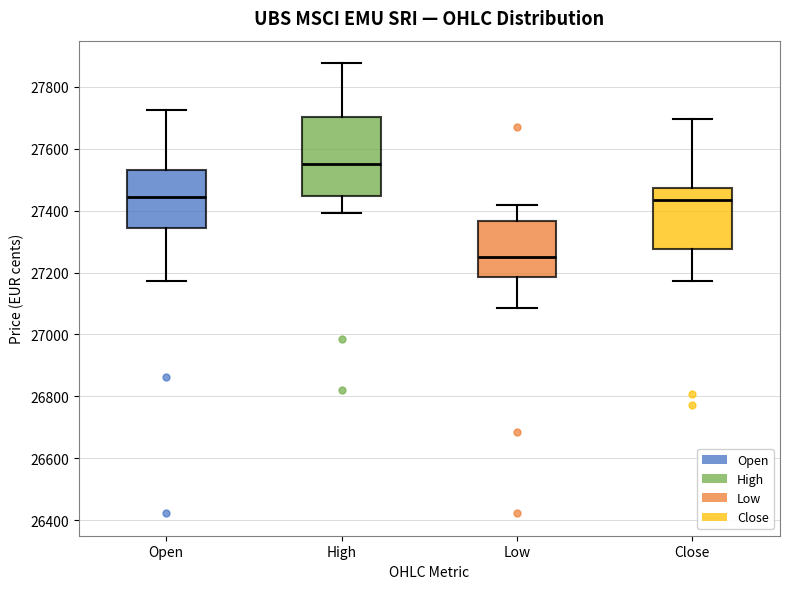

Reading left to right, transcribe this box plot: for each box, give where its median line is, the range the box spans, and where its two whiskers end, as read against the y-axis. The values are not printed on the chart, so give them approximately, as read against the axis.

Open: median 27440, box 27340 to 27540, whiskers 27180 to 27720
High: median 27560, box 27440 to 27700, whiskers 27400 to 27880
Low: median 27260, box 27180 to 27360, whiskers 27080 to 27420
Close: median 27440, box 27280 to 27480, whiskers 27180 to 27700